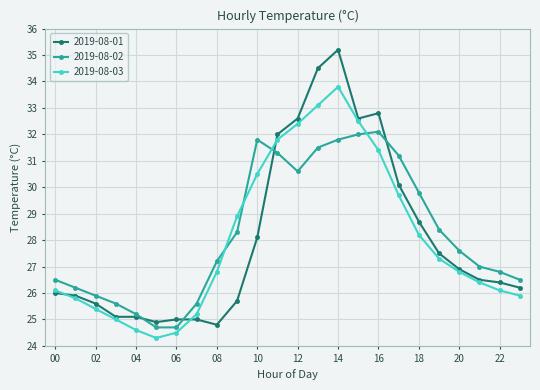

How many categories are shown in the chart?

24